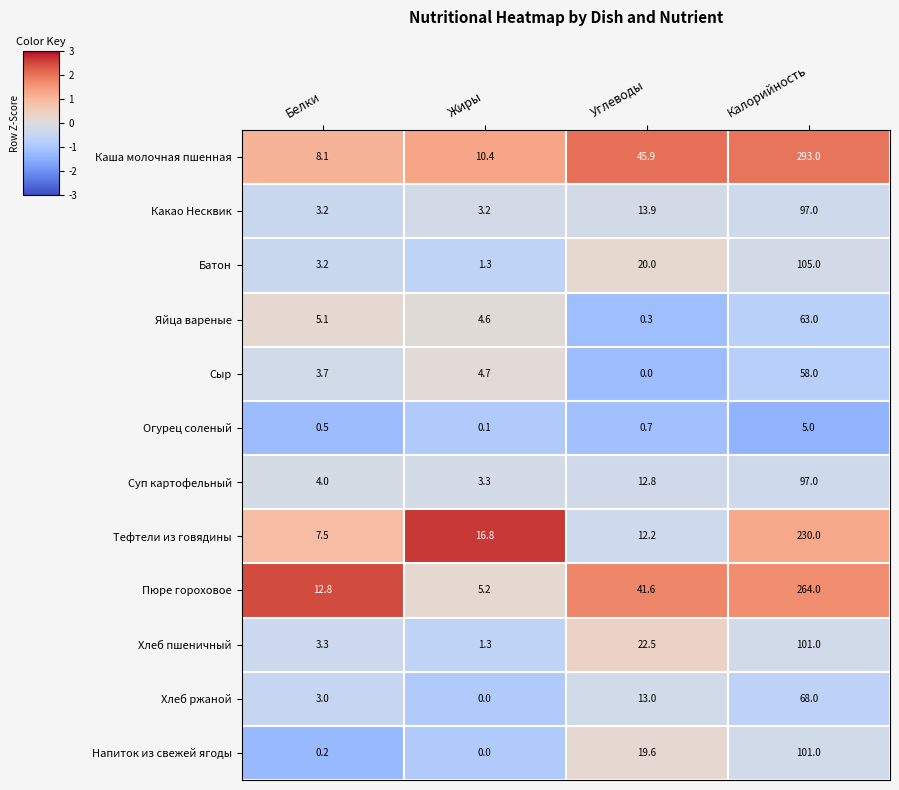

What is the difference between the Суп картофельный values at Калорийность and Белки?

93.0